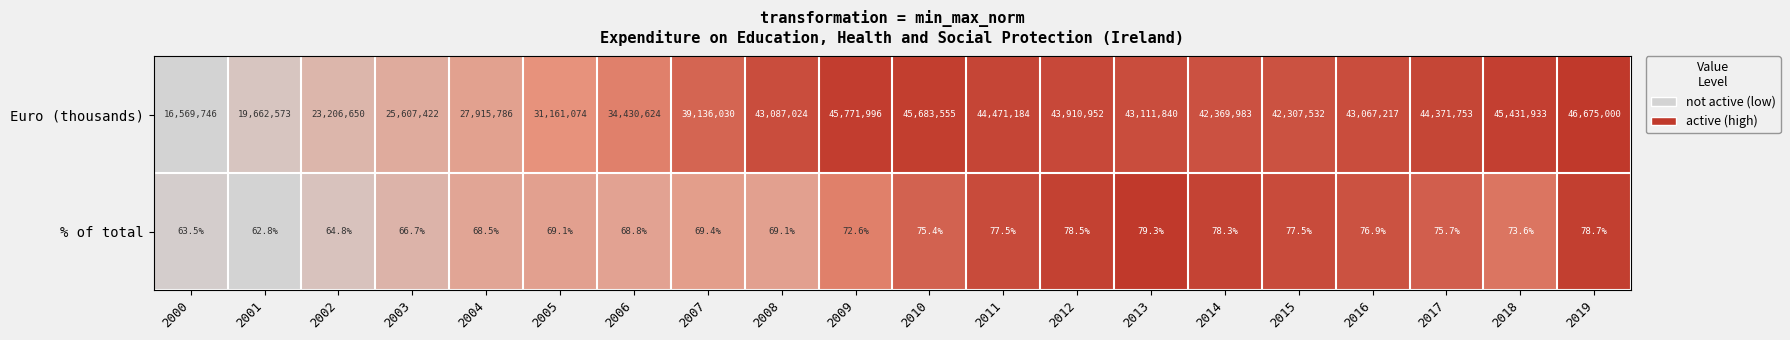

What is the difference between the highest and lowest values at 2013?

43111760.7